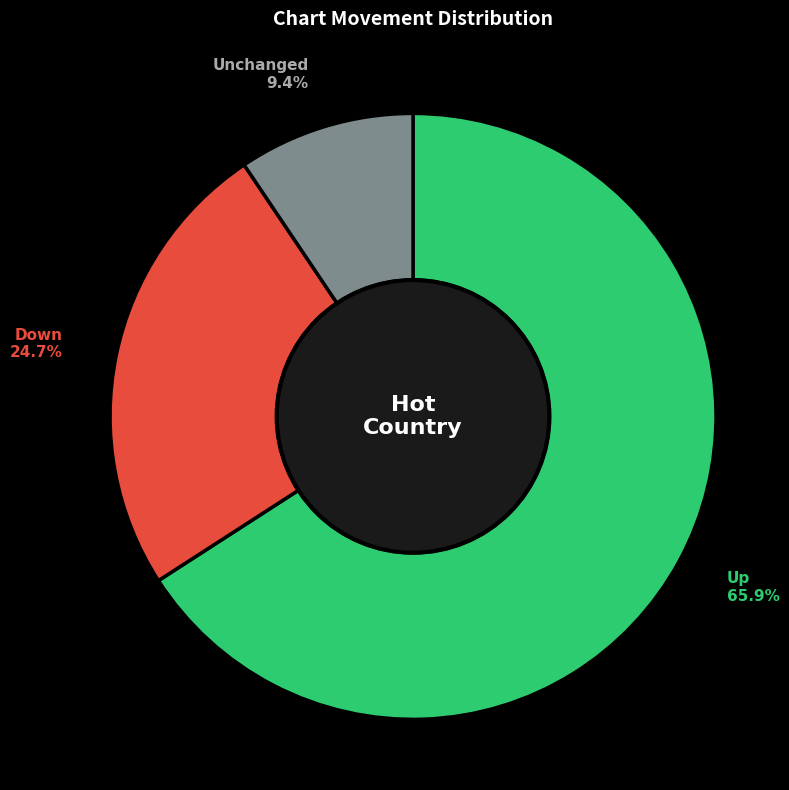

Does any single category account for the majority?

Yes